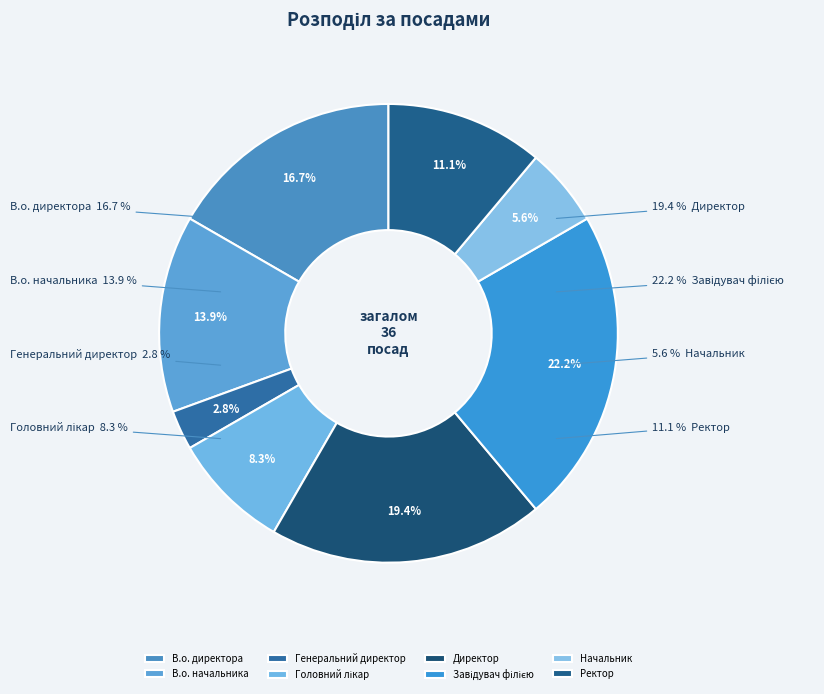

To the nearest percent, what portion does Директор represent?

19%